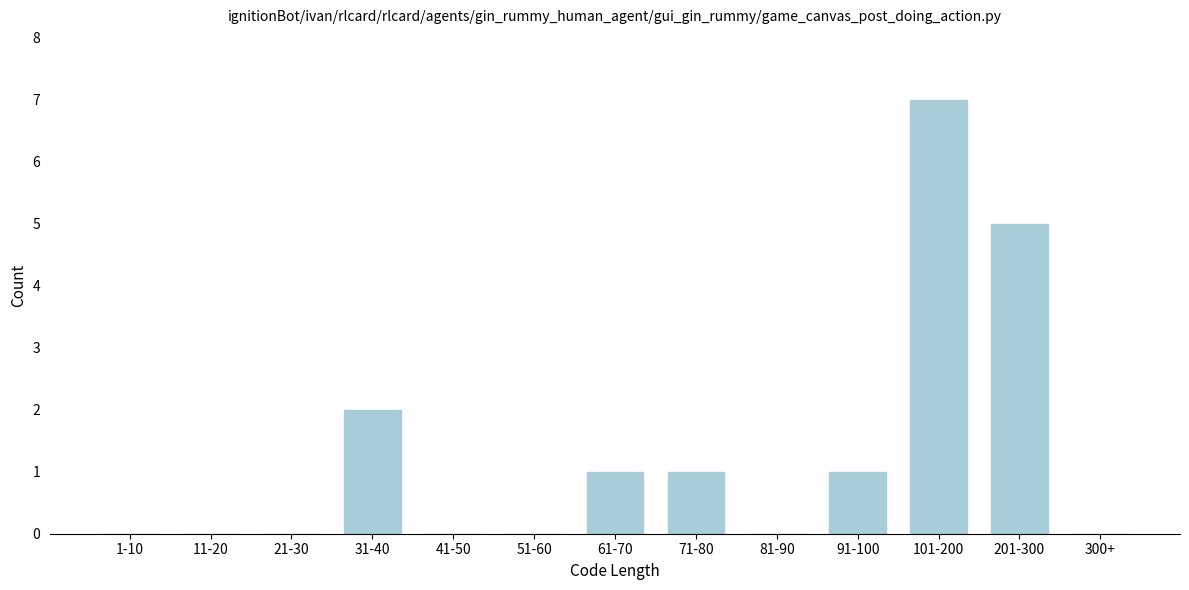

Reading left to right, extract all data points from this chart.

1-10=0	11-20=0	21-30=0	31-40=2	41-50=0	51-60=0	61-70=1	71-80=1	81-90=0	91-100=1	101-200=7	201-300=5	300+=0